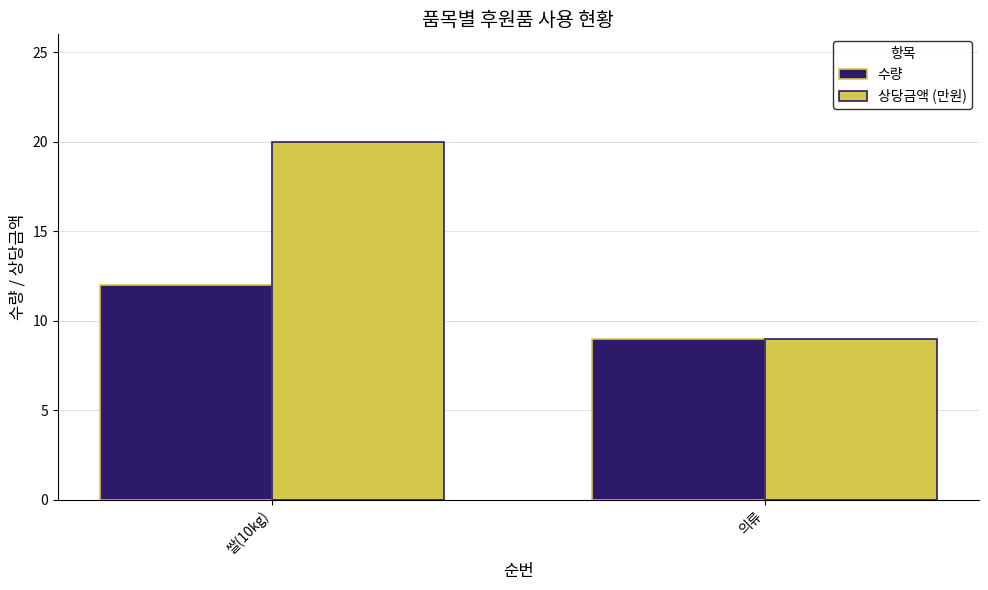

What are all the series names shown in the legend?

수량, 상당금액 (만원)